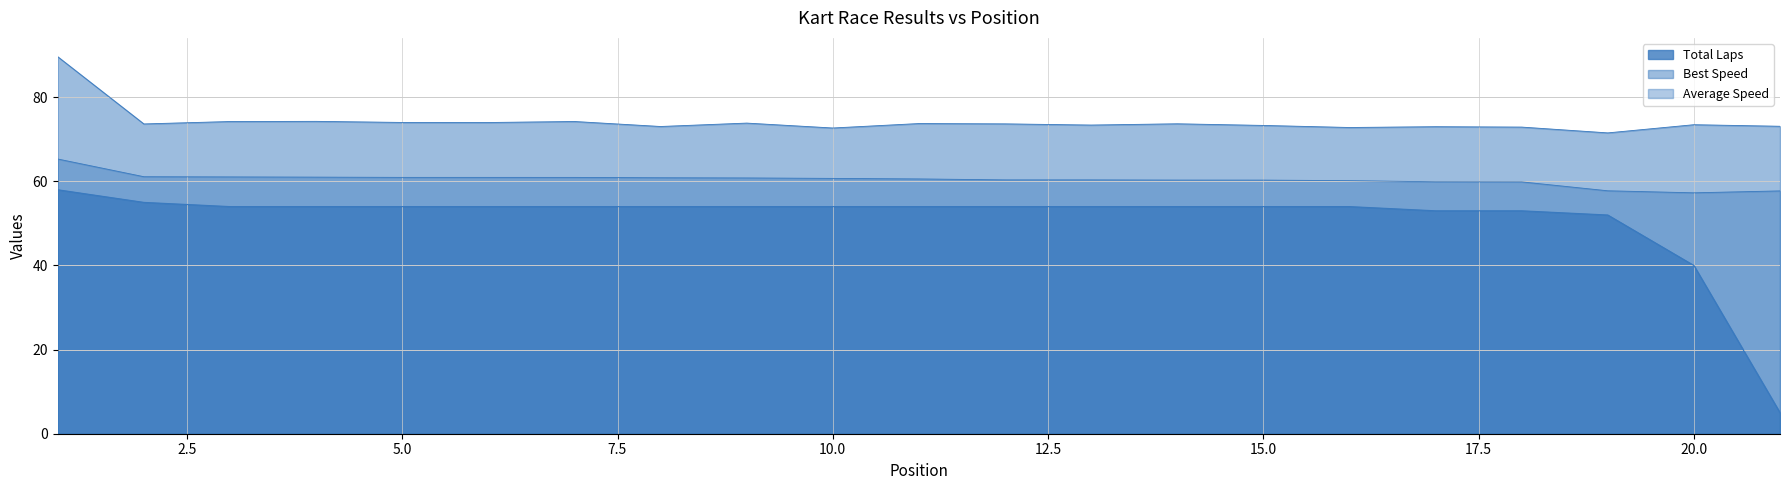

How many data points in Average Speed are above 60?

16